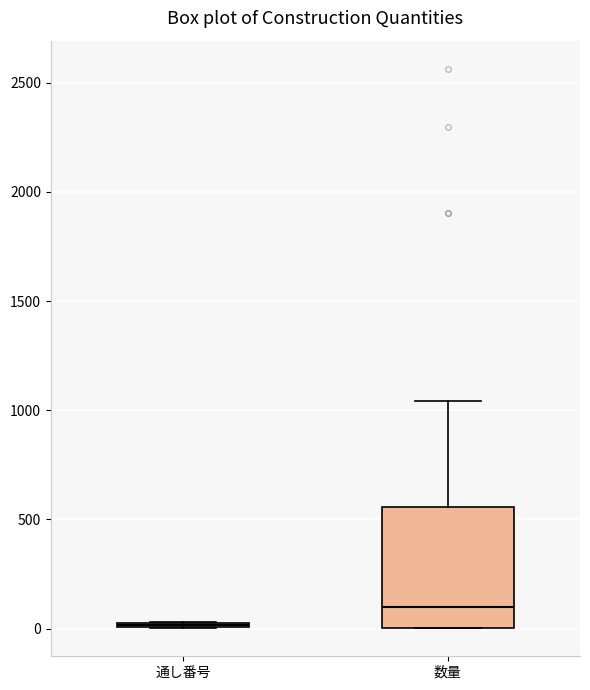

Comparing the boxes themselves (not the whiskers), which one is the tallest?

数量